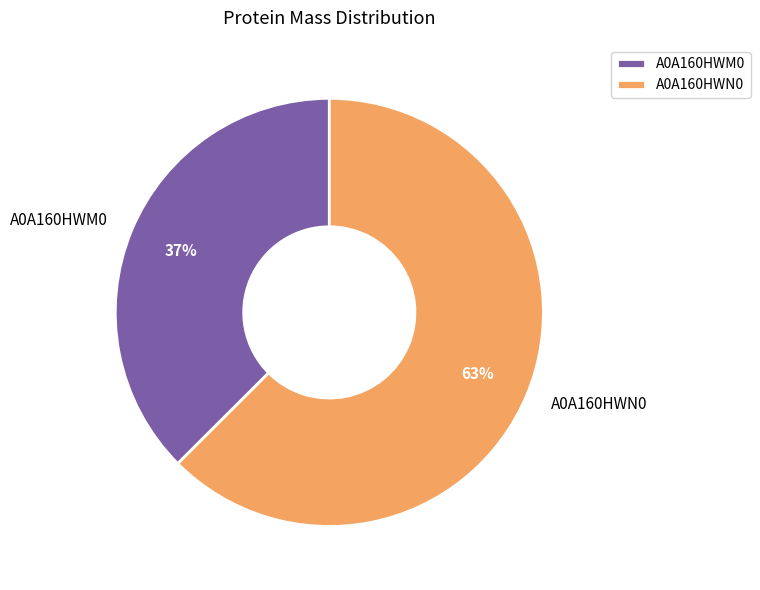

How many segments does this pie chart have?

2